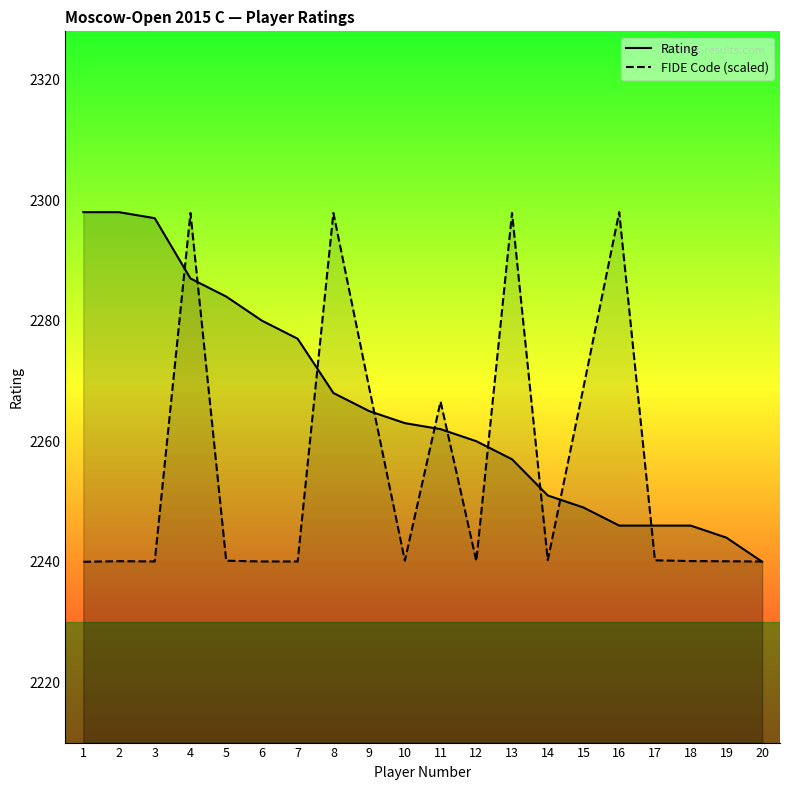

What is the sum of all Rating values?

45318.0